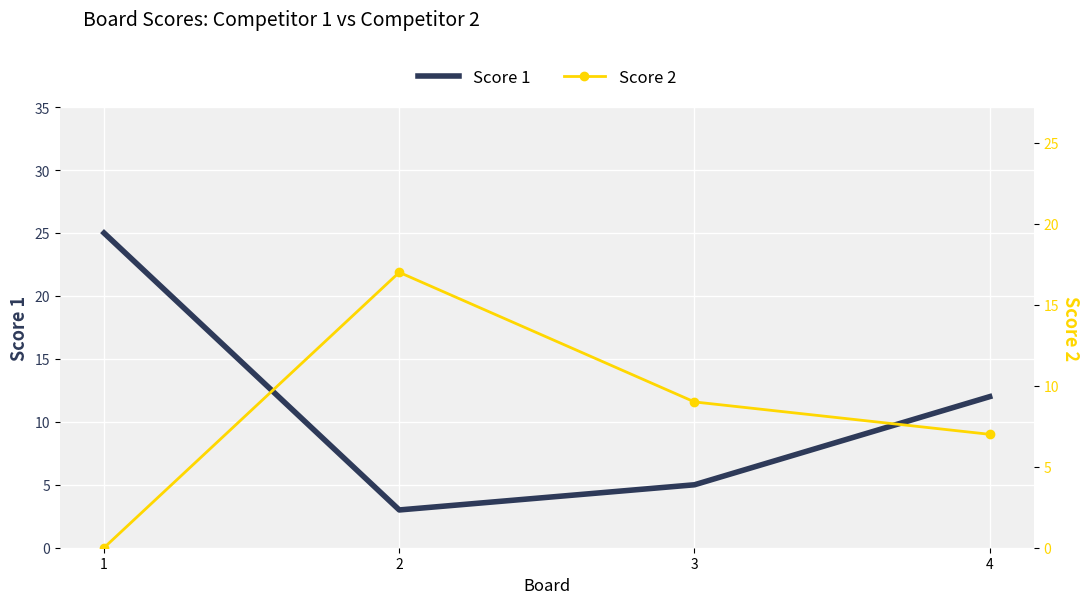

Reading right to left, transcribe all the data shown in this chart.

Score 1: 4=12	3=5	2=3	1=25
Score 2: 4=7	3=9	2=17	1=0